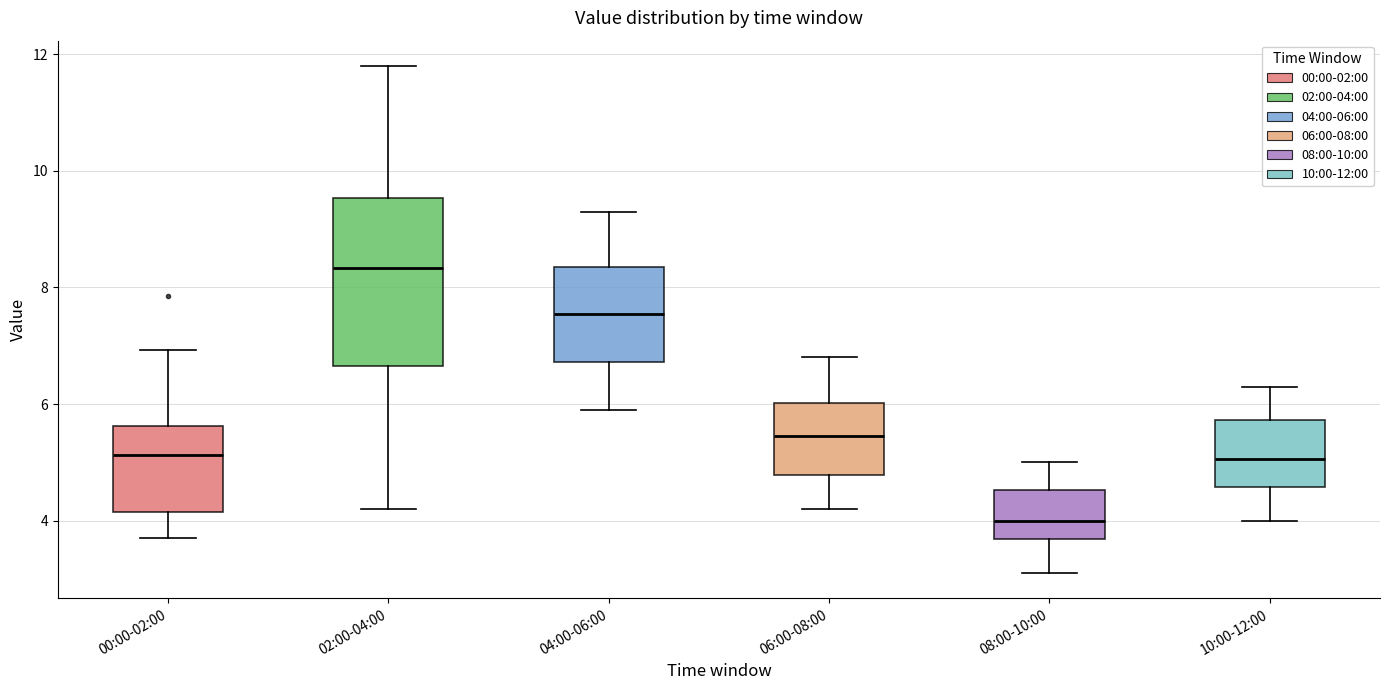

Reading left to right, transcribe this box plot: for each box, give where its median line is, the range the box spans, and where its two whiskers end, as read against the y-axis. The values are not printed on the chart, so give them approximately, as read against the axis.

00:00-02:00: median 5.2, box 4.2 to 5.6, whiskers 3.8 to 7.0
02:00-04:00: median 8.4, box 6.6 to 9.6, whiskers 4.2 to 11.8
04:00-06:00: median 7.6, box 6.8 to 8.4, whiskers 6.0 to 9.4
06:00-08:00: median 5.4, box 4.8 to 6.0, whiskers 4.2 to 6.8
08:00-10:00: median 4.0, box 3.6 to 4.6, whiskers 3.2 to 5.0
10:00-12:00: median 5.0, box 4.6 to 5.8, whiskers 4.0 to 6.4